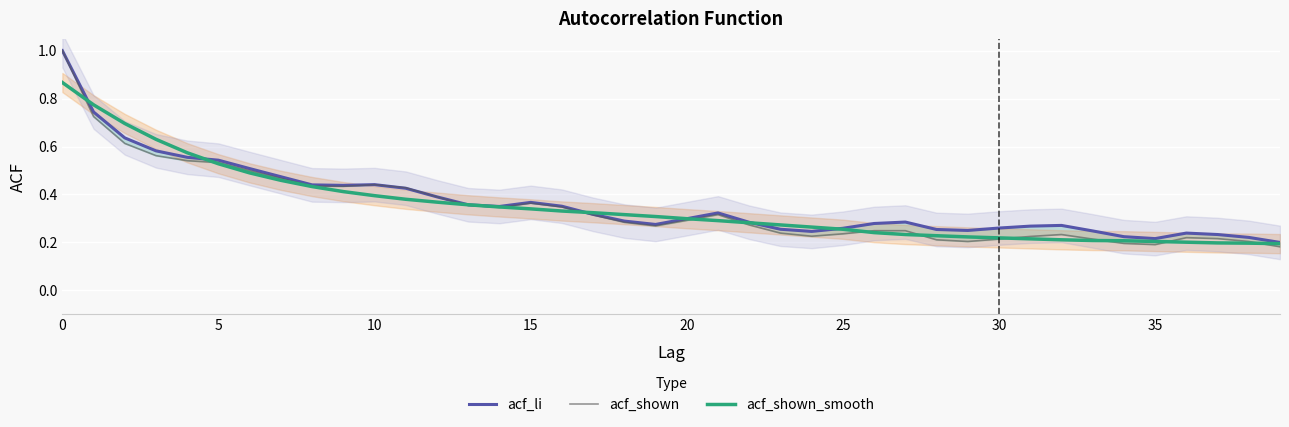

Reading left to right, list all the values displayed in this chart.

acf_li: 1.0	0.7	0.6	0.6	0.6	0.5	0.5	0.5	0.4	0.4	0.4	0.4	0.4	0.4	0.3	0.4	0.4	0.3	0.3	0.3	0.3	0.3	0.3	0.3	0.2	0.3	0.3	0.3	0.3	0.2	0.3	0.3	0.3	0.2	0.2	0.2	0.2	0.2	0.2	0.2
acf_shown: 1.0	0.7	0.6	0.6	0.5	0.5	0.5	0.5	0.4	0.4	0.4	0.4	0.4	0.4	0.3	0.4	0.3	0.3	0.3	0.3	0.3	0.3	0.3	0.2	0.2	0.2	0.2	0.2	0.2	0.2	0.2	0.2	0.2	0.2	0.2	0.2	0.2	0.2	0.2	0.2
acf_shown_smooth: 0.9	0.8	0.7	0.6	0.6	0.5	0.5	0.5	0.4	0.4	0.4	0.4	0.4	0.4	0.3	0.3	0.3	0.3	0.3	0.3	0.3	0.3	0.3	0.3	0.3	0.3	0.2	0.2	0.2	0.2	0.2	0.2	0.2	0.2	0.2	0.2	0.2	0.2	0.2	0.2